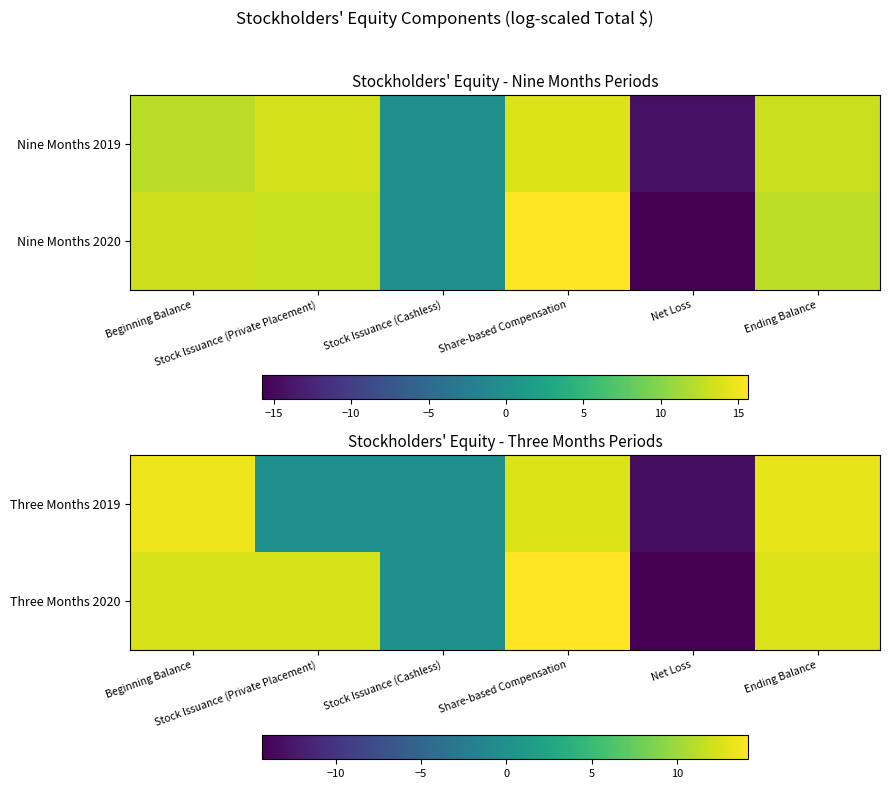

Is it true that Three Months 2019 equals 11.2 at Stock Issuance (Private Placement)?

False